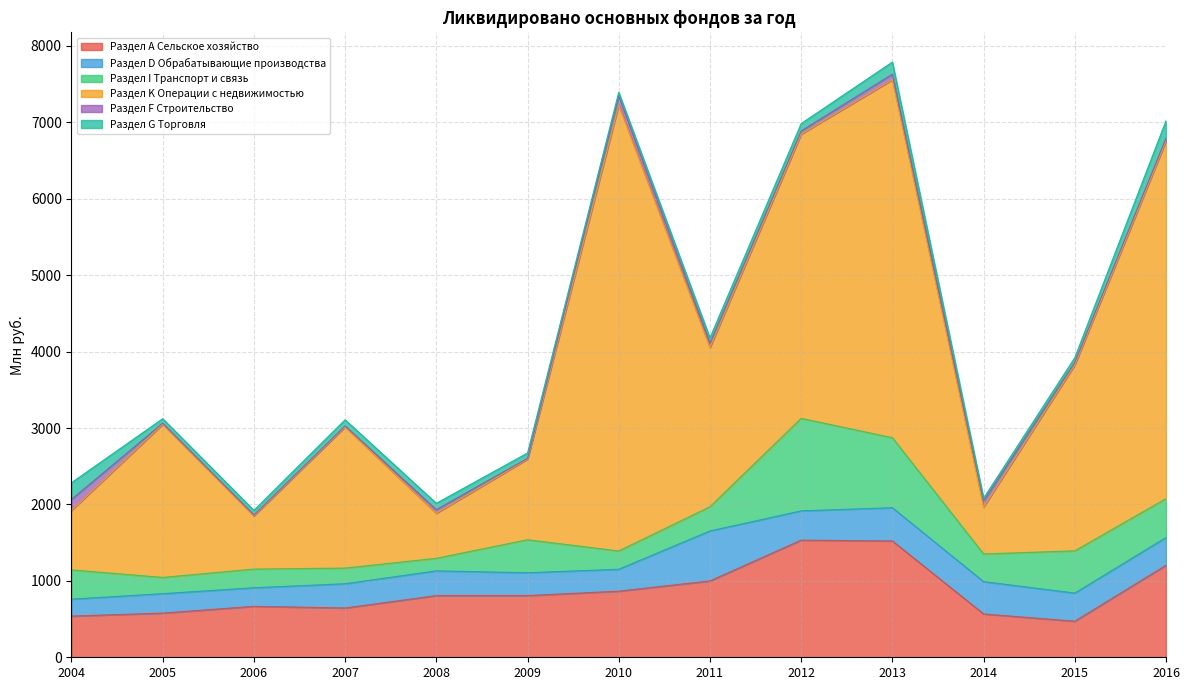

Does the chart have visible grid lines?

Yes